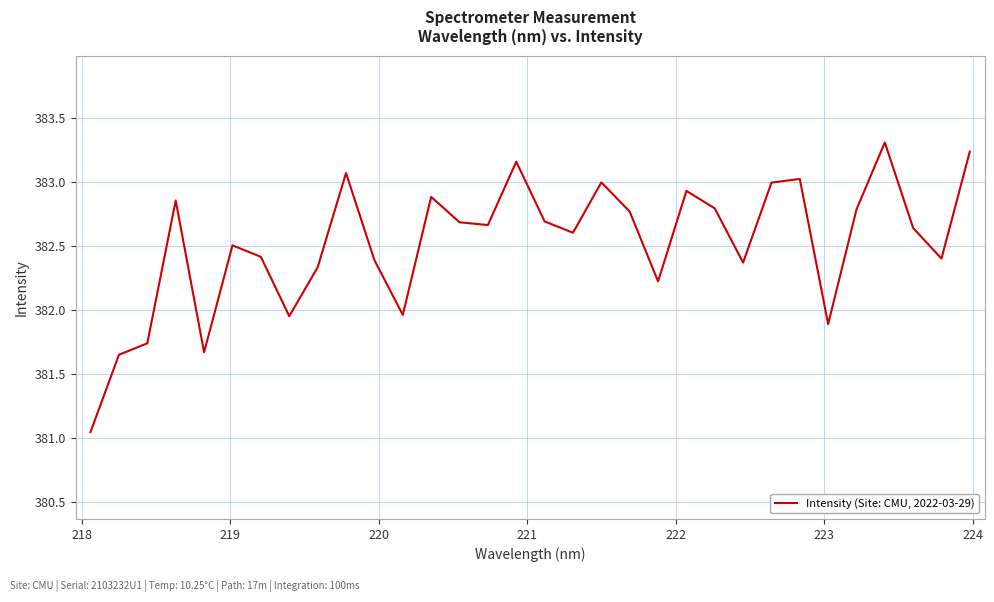

What is the maximum value shown in the chart?

383.3